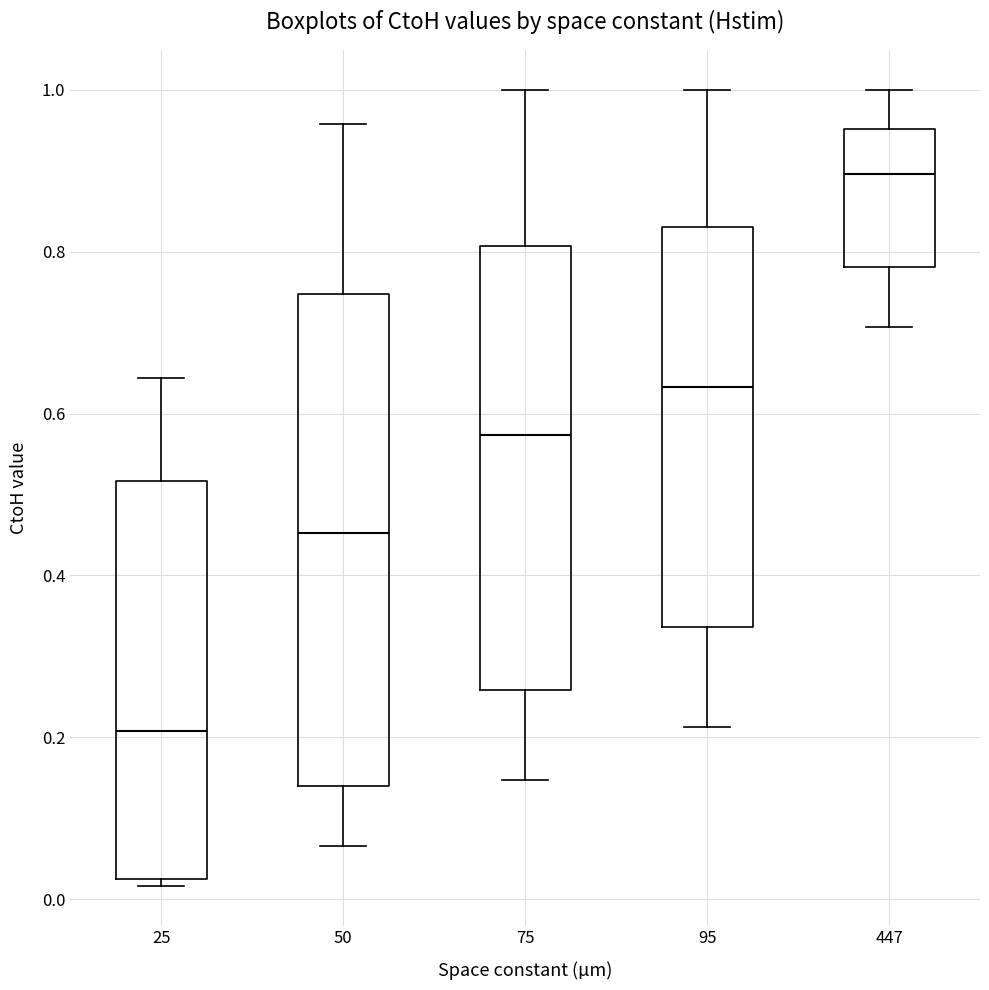

Reading left to right, read every box against the y-axis: the position of its median line, the range the box covers, and the ends of its whiskers. The values are not printed on the chart, so give them approximately, as read against the axis.

25: median 0.20, box 0.02 to 0.52, whiskers 0.02 (just below the box's lower edge) to 0.64
50: median 0.46, box 0.14 to 0.74, whiskers 0.06 to 0.96
75: median 0.58, box 0.26 to 0.80, whiskers 0.14 to 1.00
95: median 0.64, box 0.34 to 0.82, whiskers 0.22 to 1.00
447: median 0.90, box 0.78 to 0.96, whiskers 0.70 to 1.00